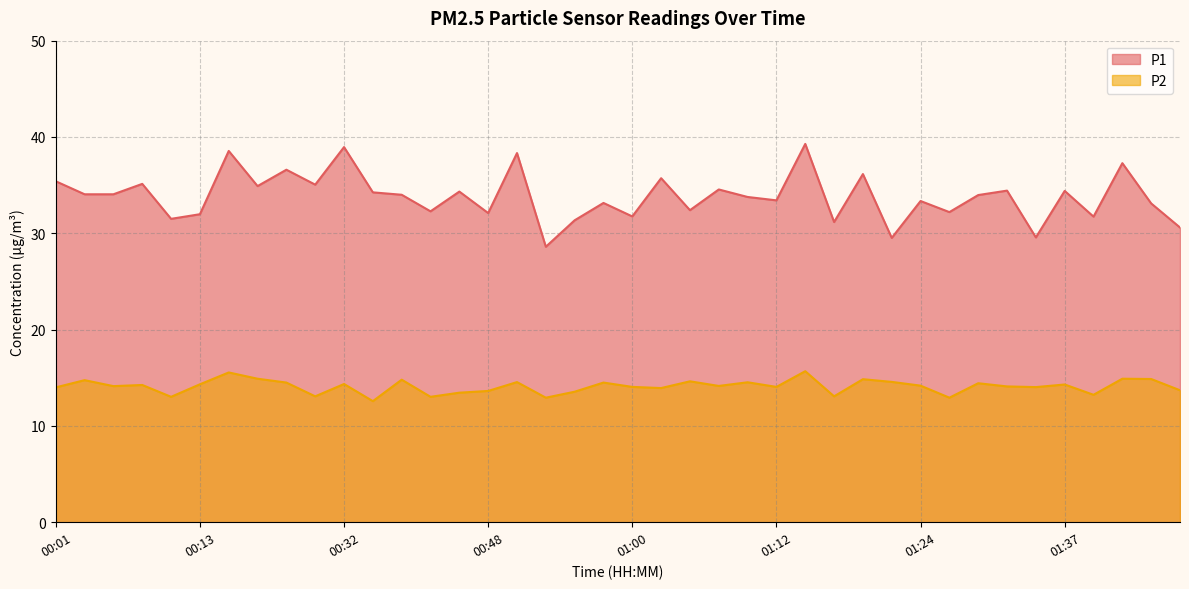

Reading left to right, what are all the values shown in this chart?

P1: 00:01=35.4	00:03=34.0	00:06=34.0	00:08=35.1	00:11=31.5	00:13=32.0	00:16=38.5	00:18=34.9	00:21=36.6	00:26=35.0	00:32=39.0	00:34=34.2	00:37=34.0	00:40=32.3	00:42=34.3	00:48=32.1	00:50=38.3	00:53=28.6	00:55=31.4	00:58=33.1	01:00=31.8	01:03=35.7	01:05=32.4	01:07=34.5	01:10=33.8	01:12=33.4	01:15=39.3	01:17=31.2	01:20=36.1	01:22=29.5	01:24=33.4	01:27=32.2	01:29=34.0	01:32=34.4	01:34=29.6	01:37=34.4	01:39=31.7	01:41=37.3	01:44=33.1	01:46=30.6
P2: 00:01=14.0	00:03=14.8	00:06=14.1	00:08=14.2	00:11=13.0	00:13=14.3	00:16=15.6	00:18=14.9	00:21=14.5	00:26=13.1	00:32=14.3	00:34=12.6	00:37=14.8	00:40=13.0	00:42=13.4	00:48=13.6	00:50=14.6	00:53=12.9	00:55=13.6	00:58=14.5	01:00=14.1	01:03=13.9	01:05=14.6	01:07=14.2	01:10=14.5	01:12=14.1	01:15=15.7	01:17=13.1	01:20=14.8	01:22=14.6	01:24=14.2	01:27=12.9	01:29=14.4	01:32=14.1	01:34=14.0	01:37=14.3	01:39=13.2	01:41=14.9	01:44=14.9	01:46=13.7